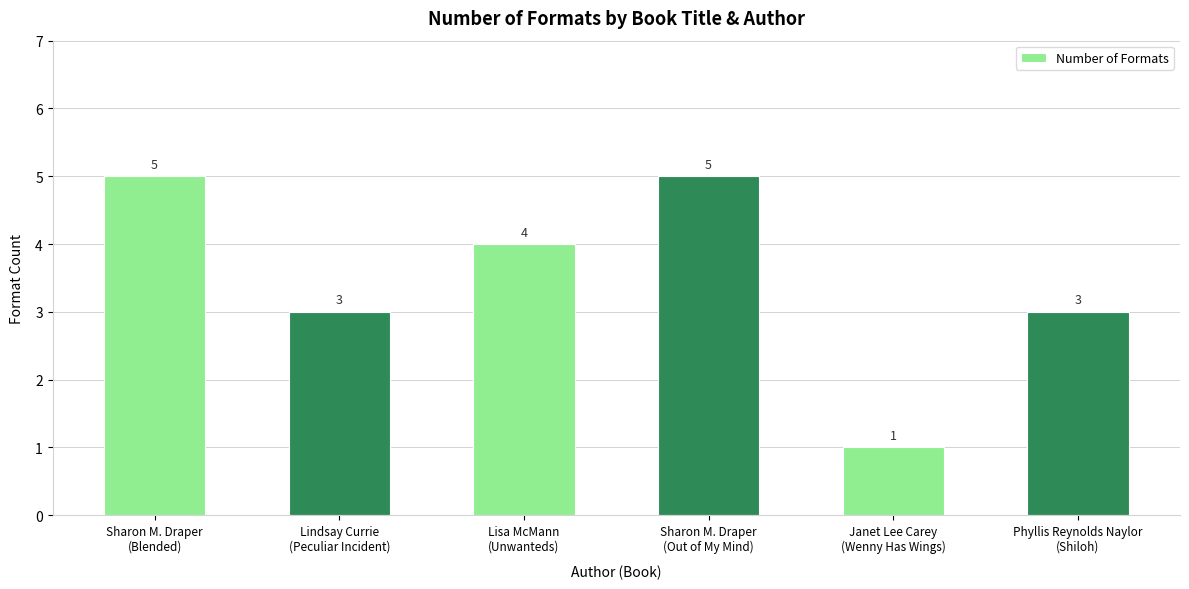

How many values are between 3 and 5?

5